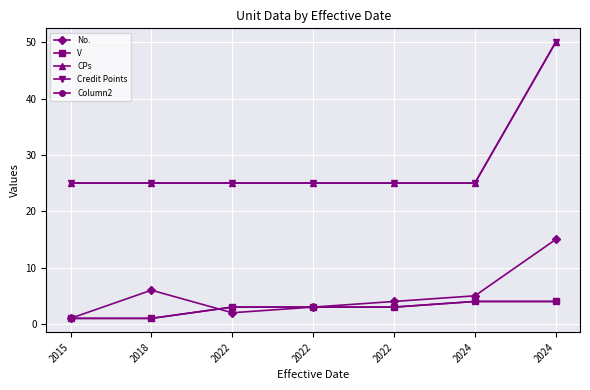

How many lines are shown in the chart?

5